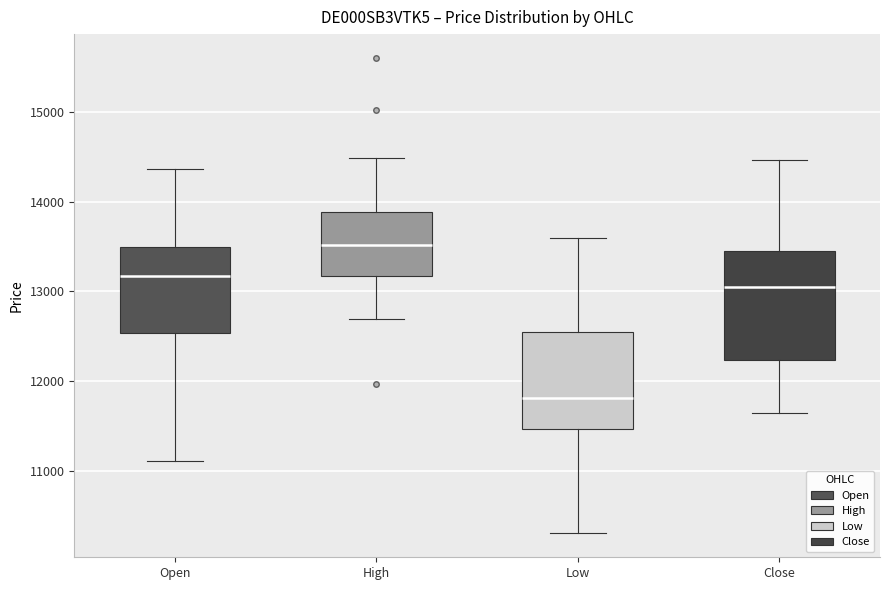

Reading left to right, read every box against the y-axis: the position of its median line, the range the box covers, and the ends of its whiskers. The values are not printed on the chart, so give them approximately, as read against the axis.

Open: median 13200, box 12500 to 13500, whiskers 11100 to 14400
High: median 13500, box 13200 to 13900, whiskers 12700 to 14500
Low: median 11800, box 11500 to 12600, whiskers 10300 to 13600
Close: median 13100, box 12200 to 13500, whiskers 11600 to 14500